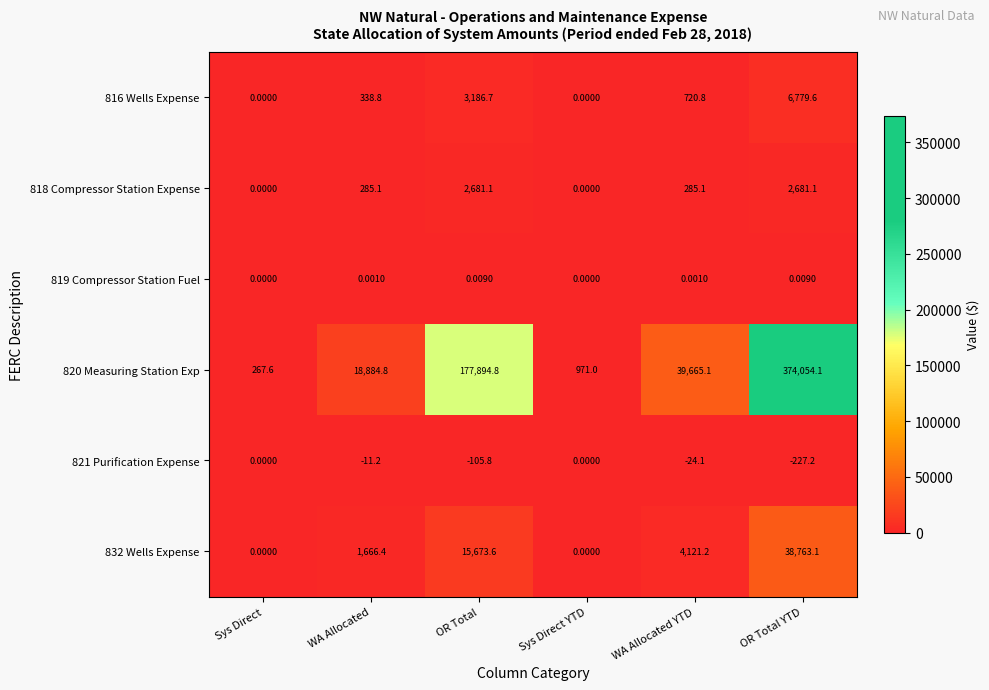

Where does the 832 Wells Expense series first go above 4121?

OR Total